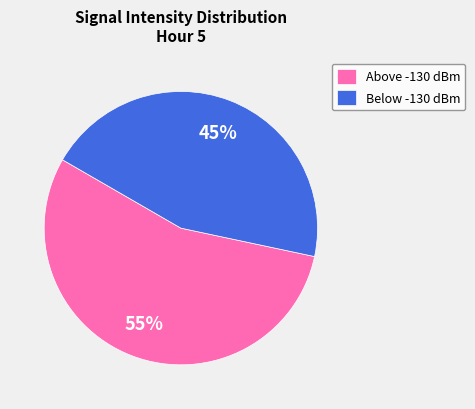

Combined, do Above -130 dBm and Below -130 dBm account for over 50%?

Yes